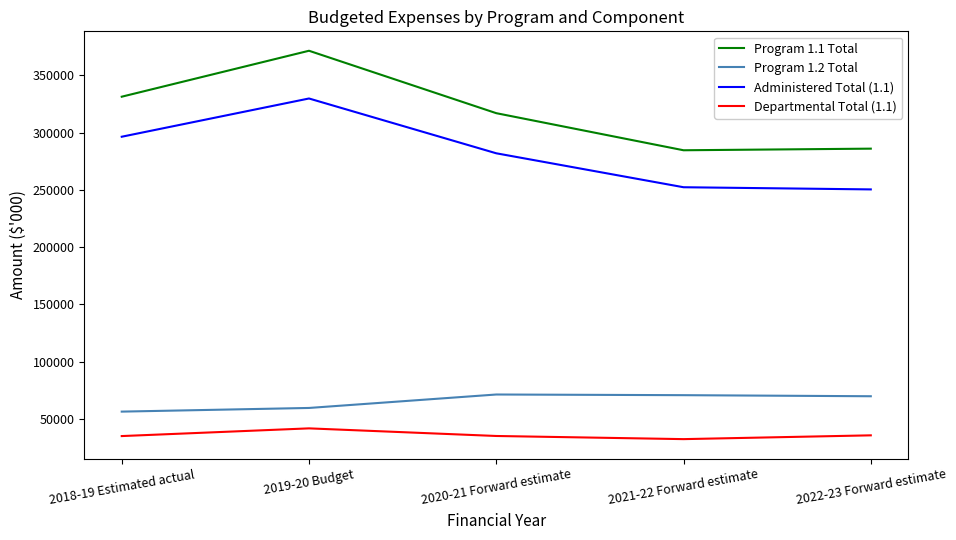

What is the sum of all Program 1.2 Total values?

327538